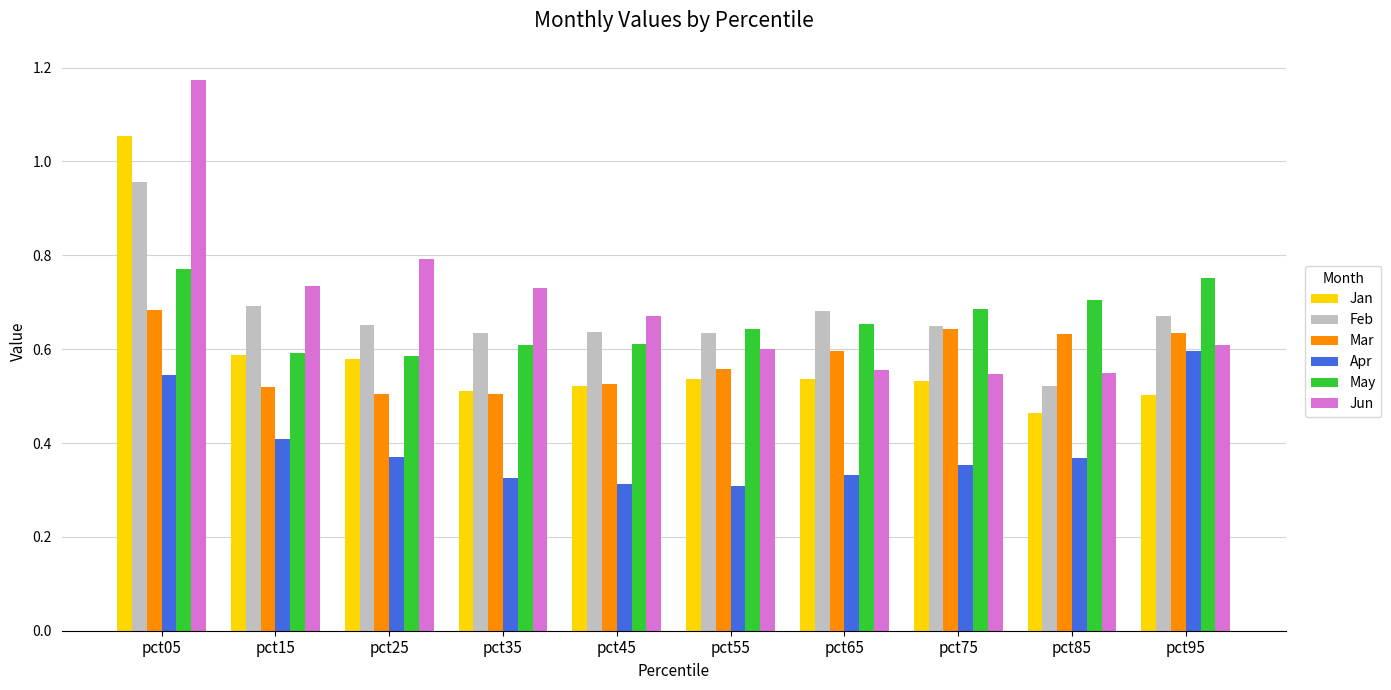

True or false: Jun has a value of 0.5 at pct15.

False